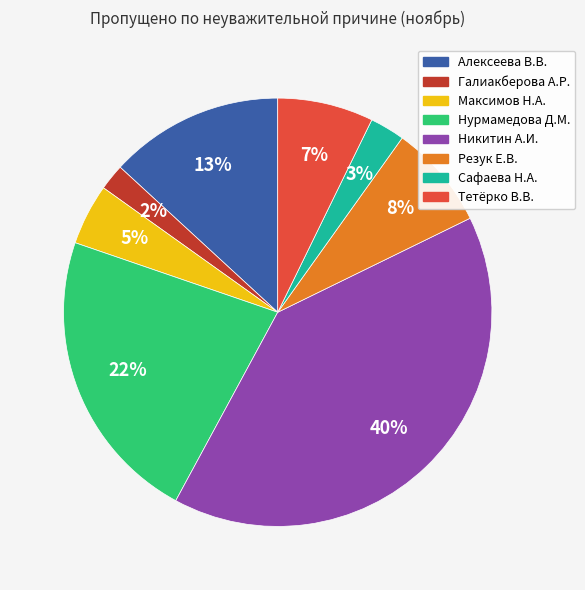

Count the number of slices in the pie.

8